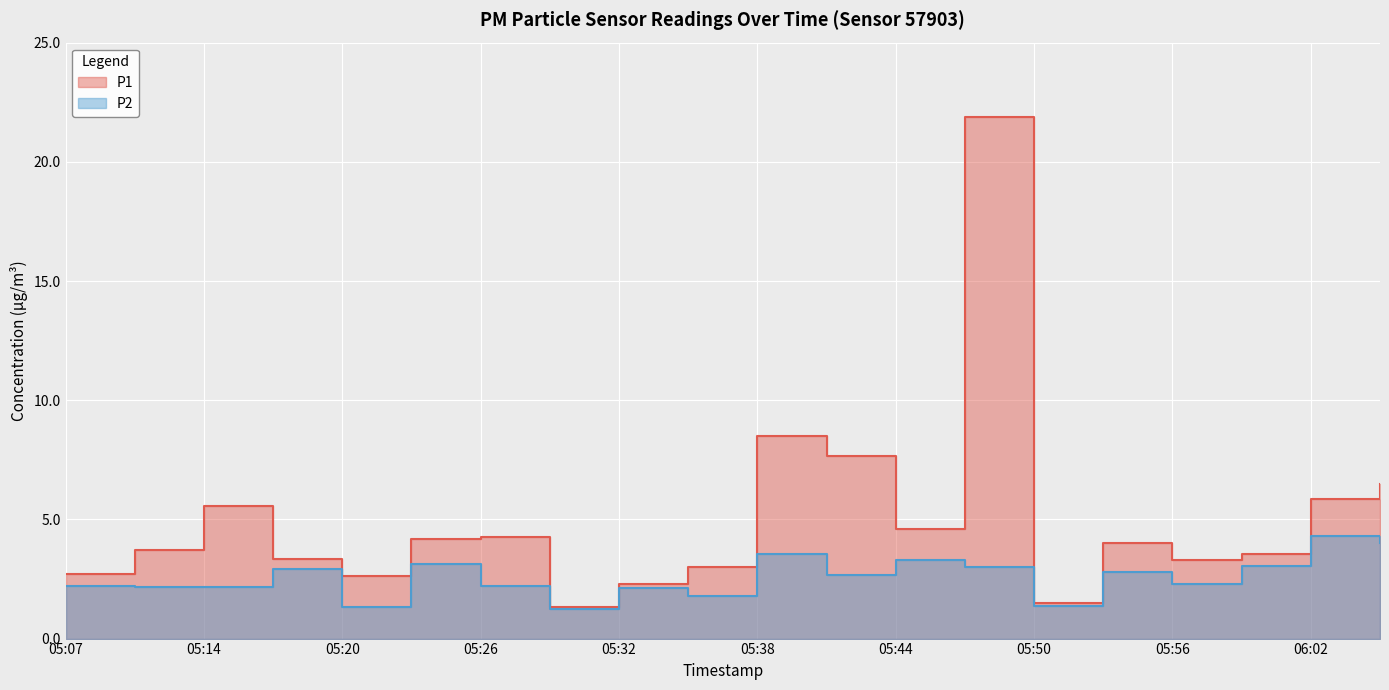

Count the number of categories in the chart.

20